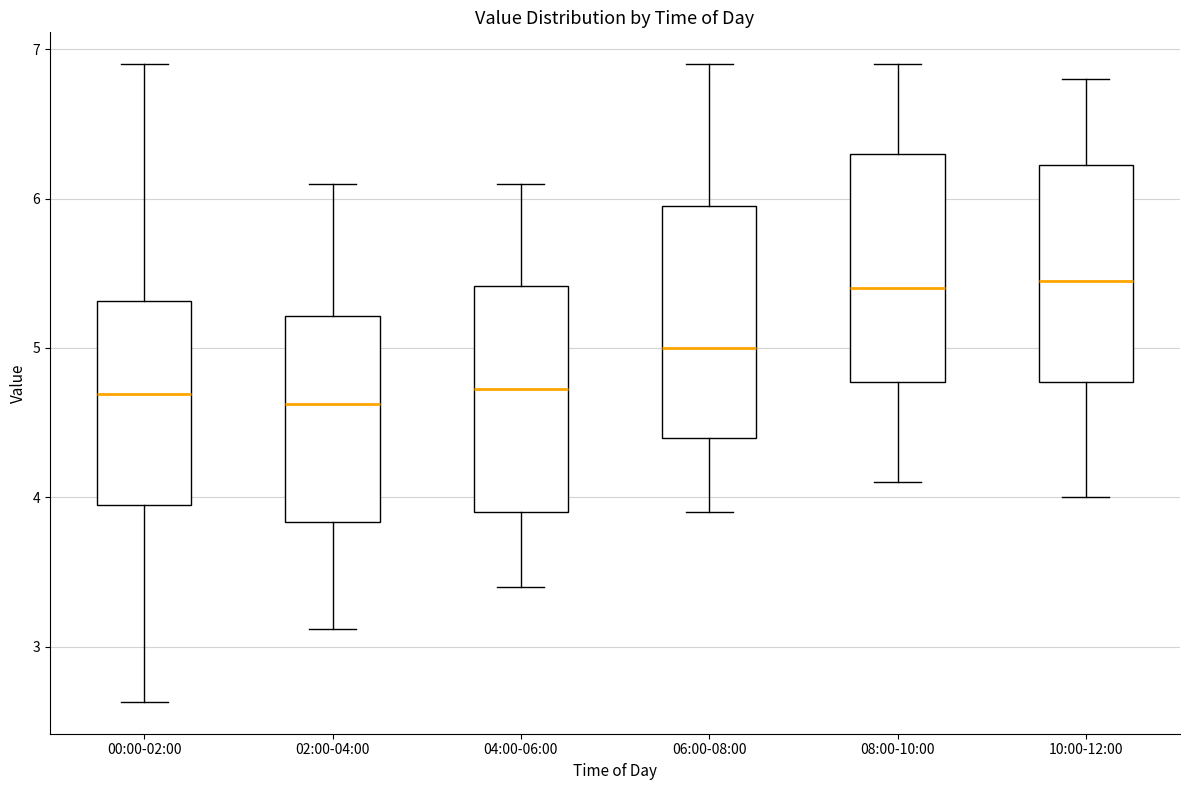

Where does the upper whisker of the box for 10:00-12:00 end on the y-axis? The values are not printed on the chart, so give them approximately, as read against the axis.

6.8